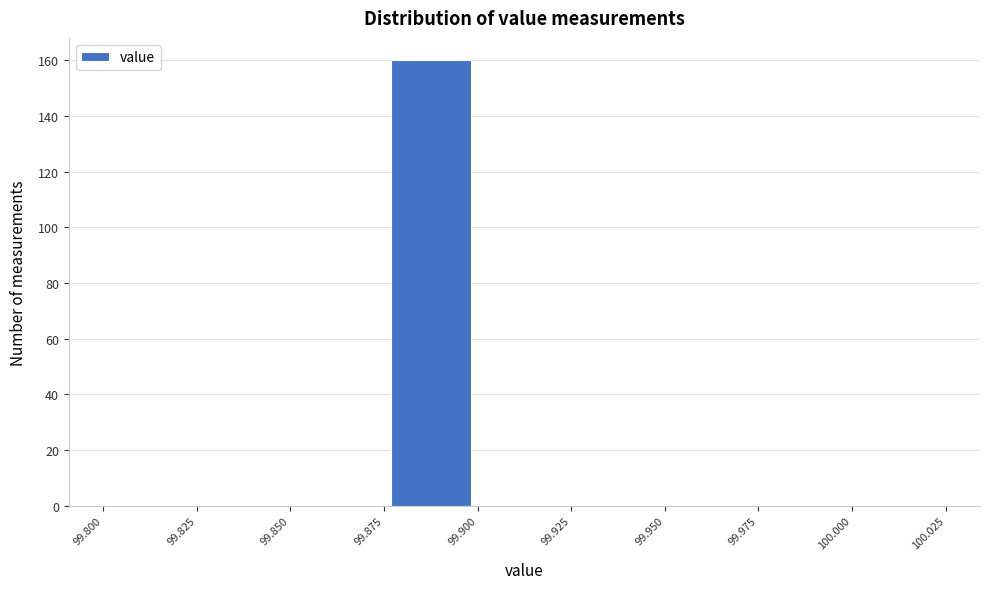

Reading left to right, transcribe this chart: for each bar, give the range it covers on the x-axis and its height. The values are not printed on the chart, so give them approximately, as read against the axis.

99.800 to 99.825: 0
99.825 to 99.850: 0
99.850 to 99.875: 0
99.875 to 99.900: 160
99.900 to 99.925: 0
99.925 to 99.950: 0
99.950 to 99.975: 0
99.975 to 100.000: 0
100.000 to 100.025: 0